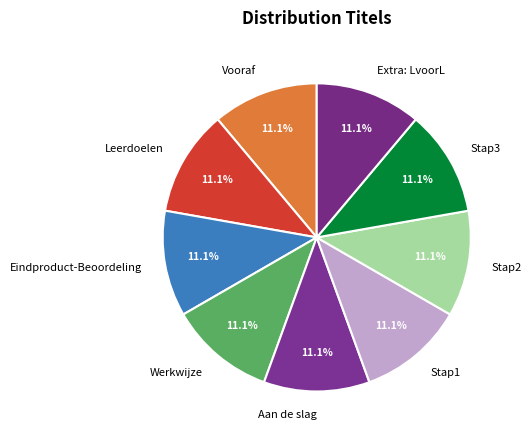

Approximately how many times larger is the value at Extra: LvoorL compared to Werkwijze?

1.0